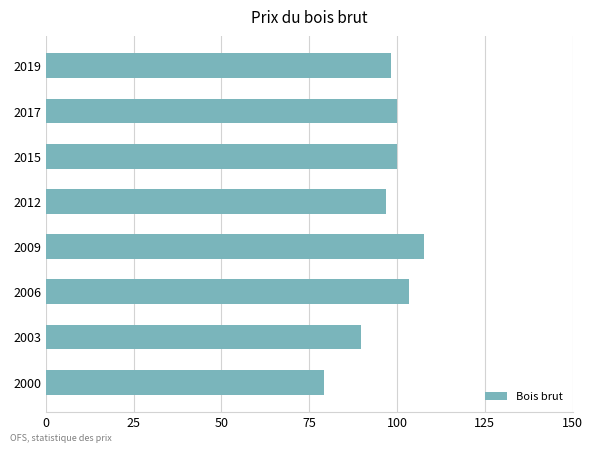

How many data points are less than 100?

4